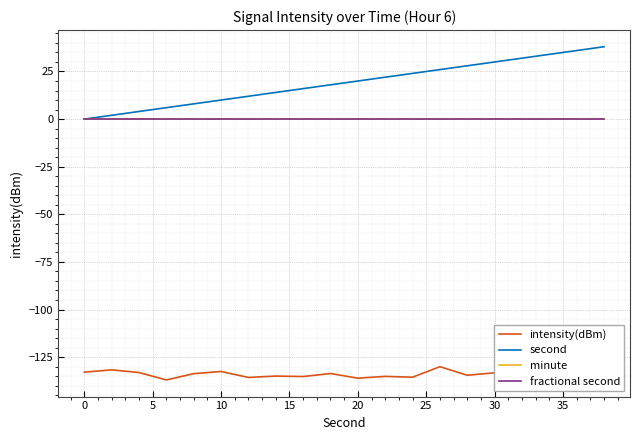

Does the chart have visible grid lines?

Yes